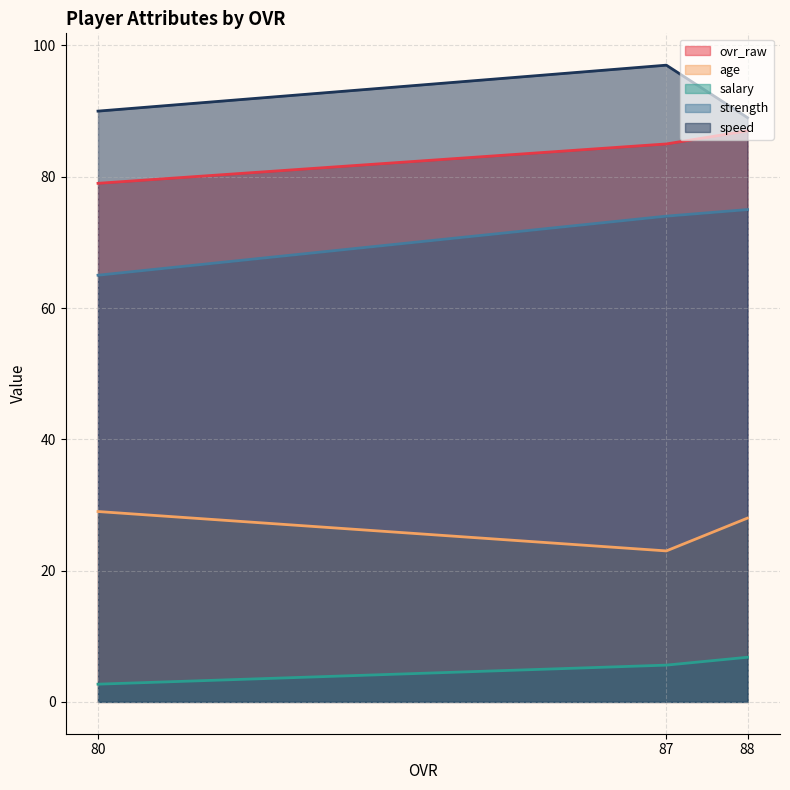

Reading left to right, what are all the values shown in this chart?

ovr_raw: 88=87.0	87=85.0	80=79.0
age: 88=28.0	87=23.0	80=29.0
salary: 88=6.8	87=5.6	80=2.7
strength: 88=75.0	87=74.0	80=65.0
speed: 88=89.0	87=97.0	80=90.0